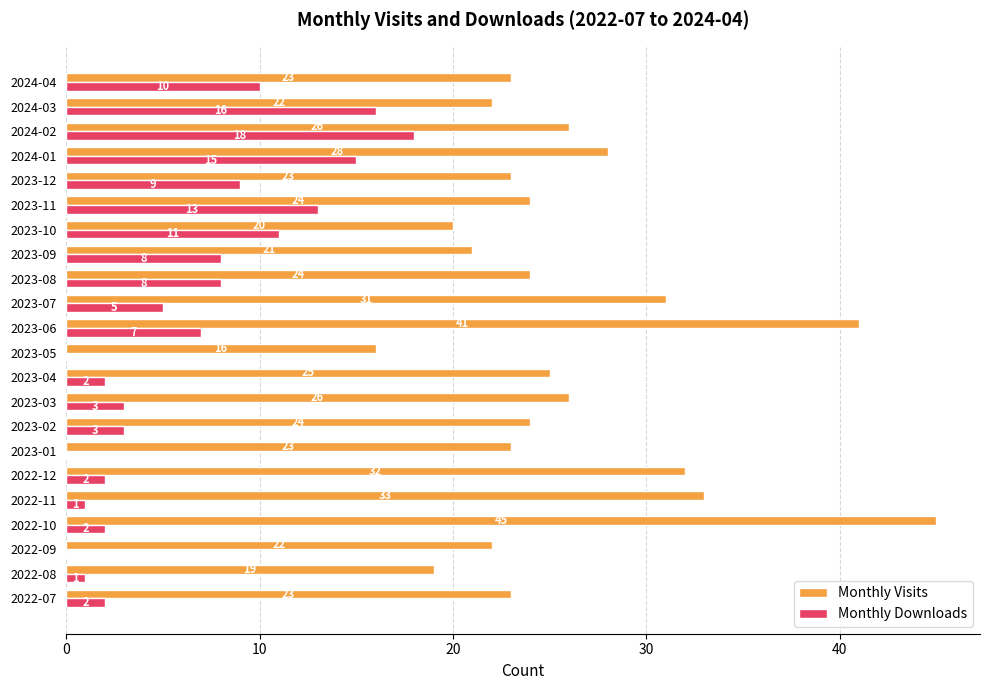

At which category is the sum across all series the highest?

2023-06